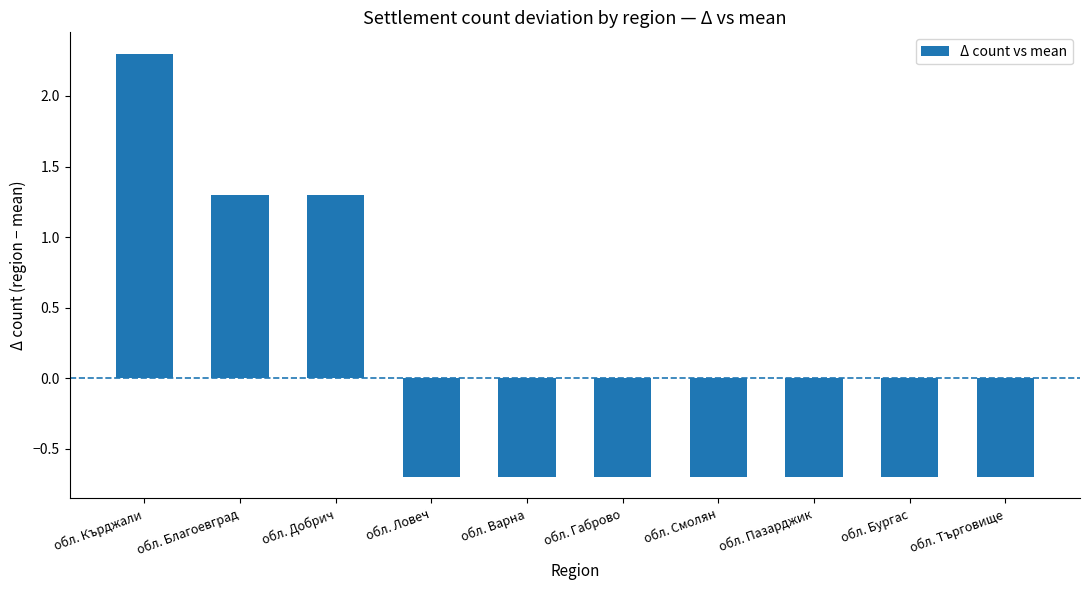

At which category does the chart reach its peak across all series?

обл. Кърджали